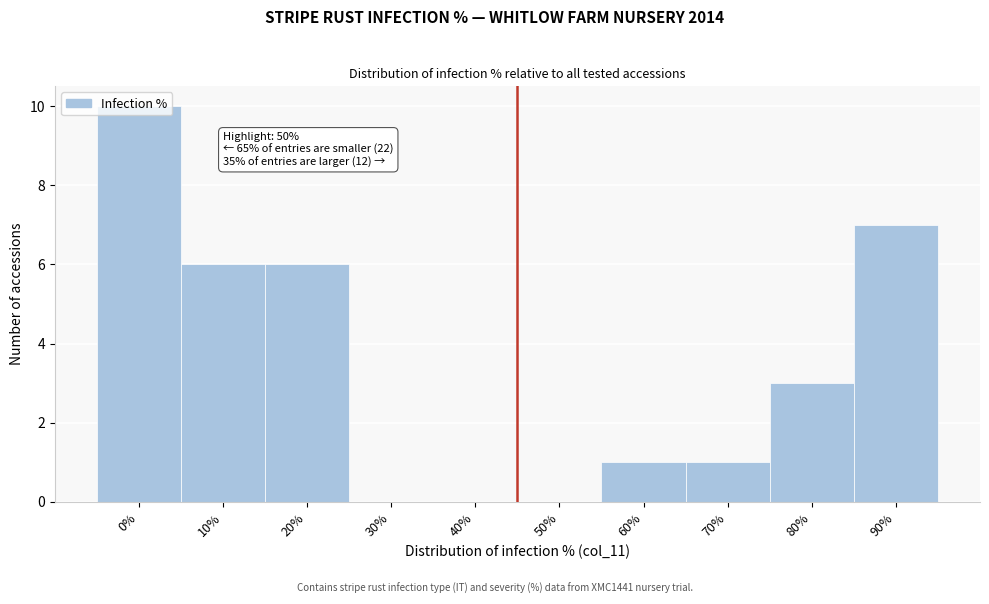

Approximately how many times larger is the value at 70% compared to 60%?

1.0